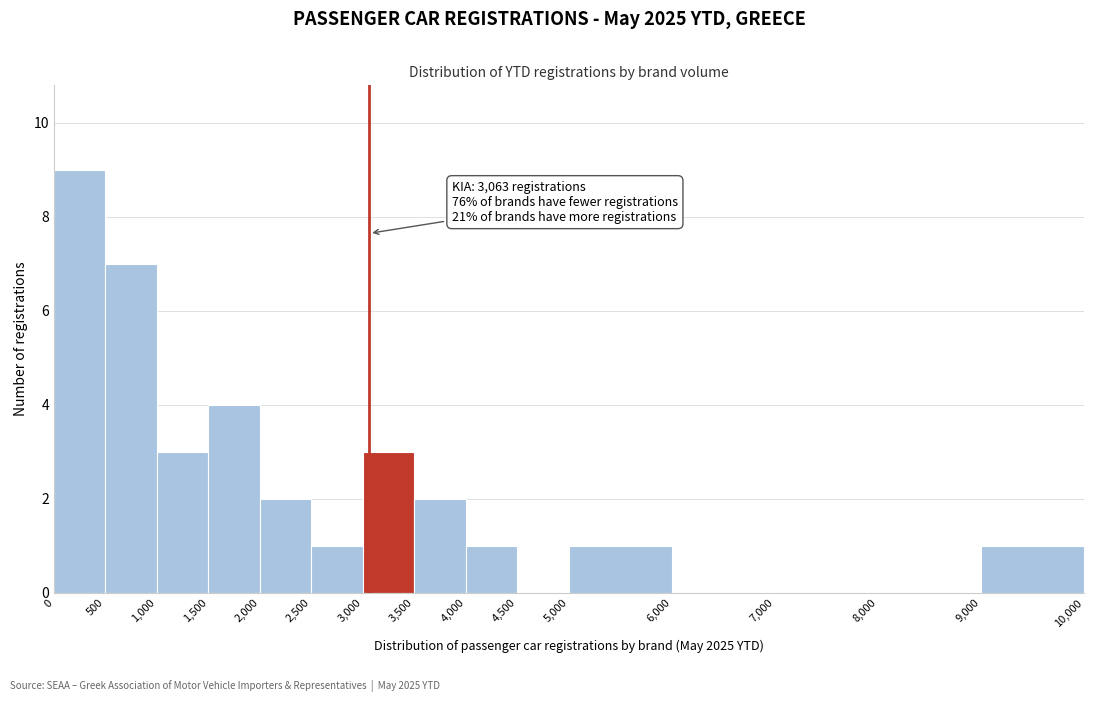

Over which range of the x-axis is the bar tallest?

0 to 500